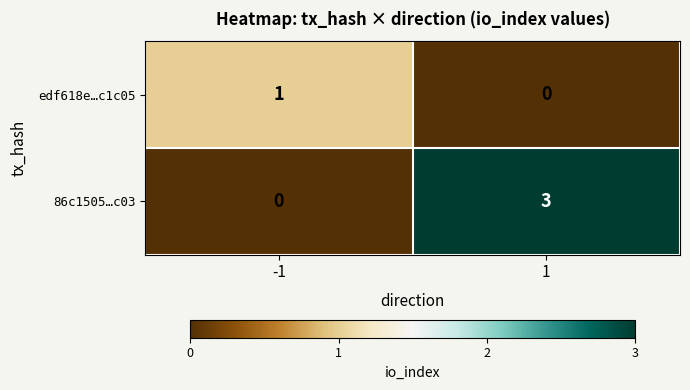

What is the difference between the highest and lowest values at -1?

1